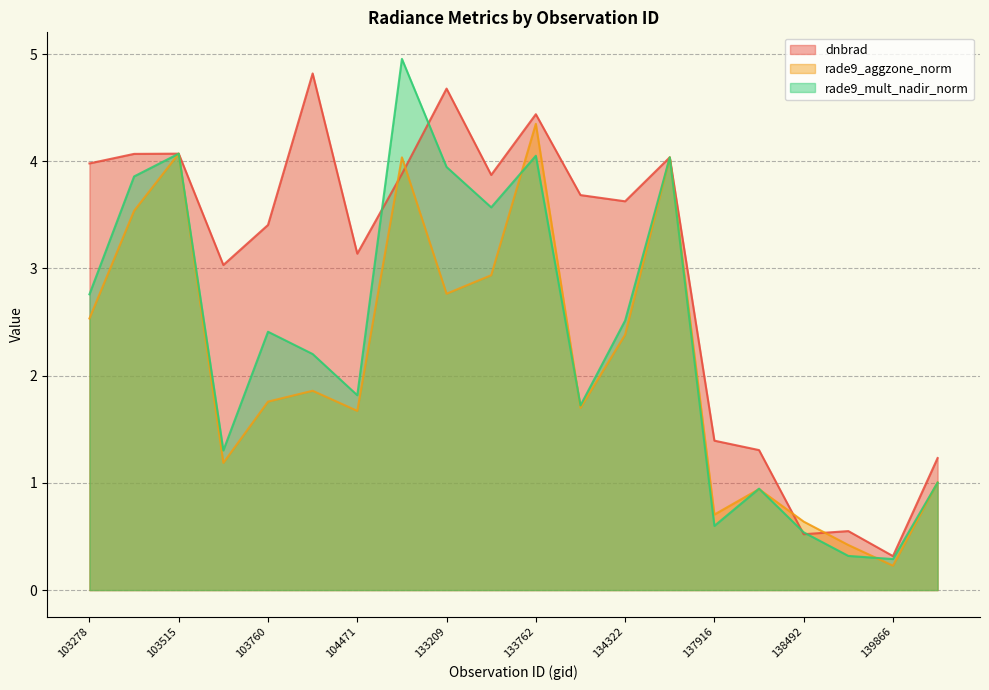

At which category does dnbrad reach its first local peak?

103515